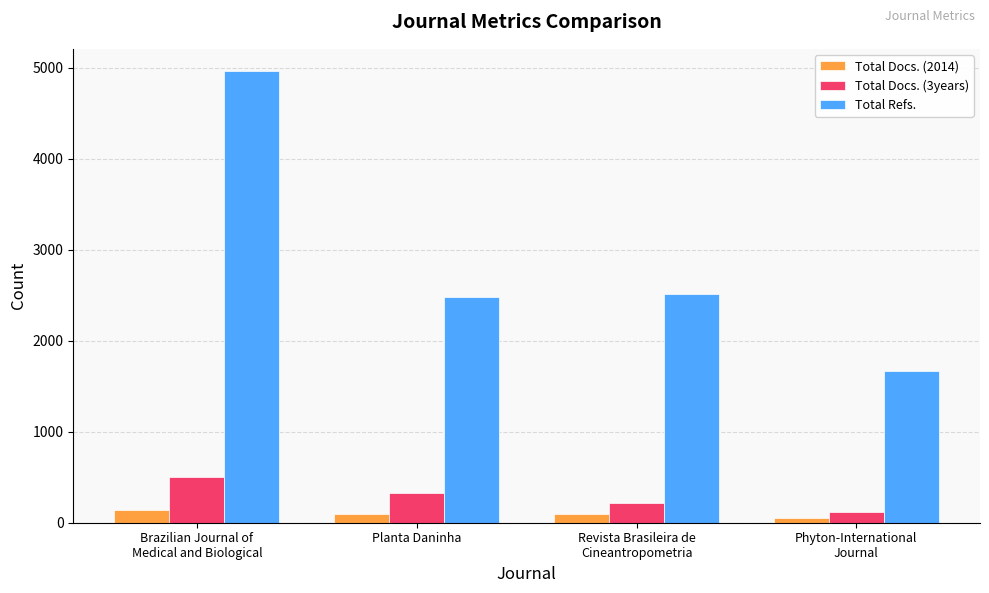

What are all the series names shown in the legend?

Total Docs. (2014), Total Docs. (3years), Total Refs.